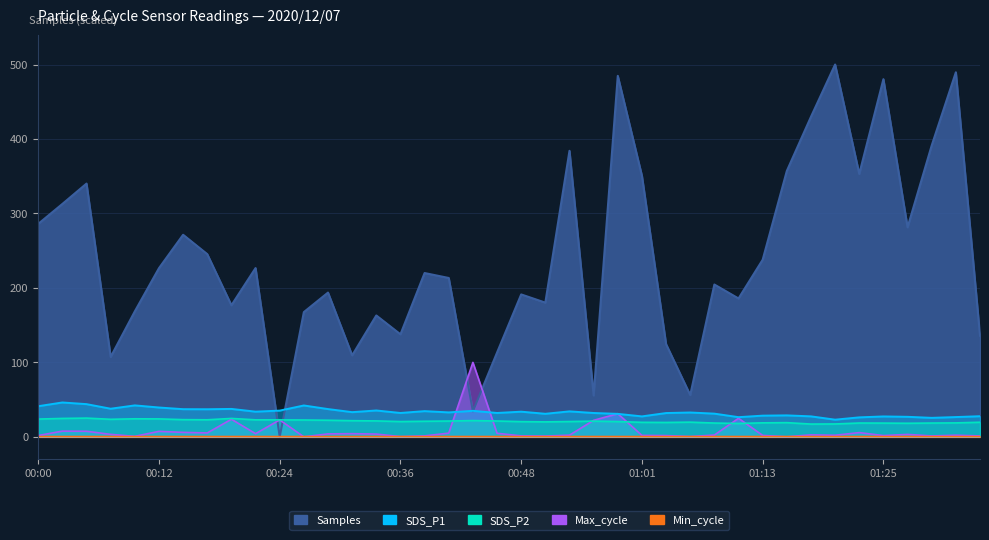

What is the difference between the SDS_P1 values at 00:39 and 01:20?

11.5